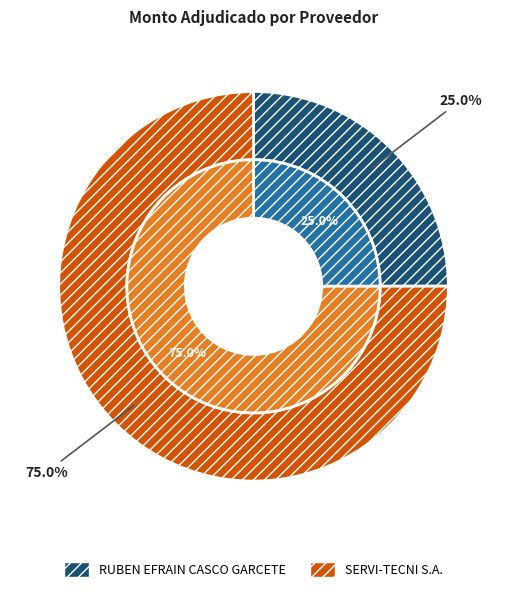

To the nearest percent, what is the difference between the SERVI-TECNI S.A. and RUBEN EFRAIN CASCO GARCETE slice percentages?

50%